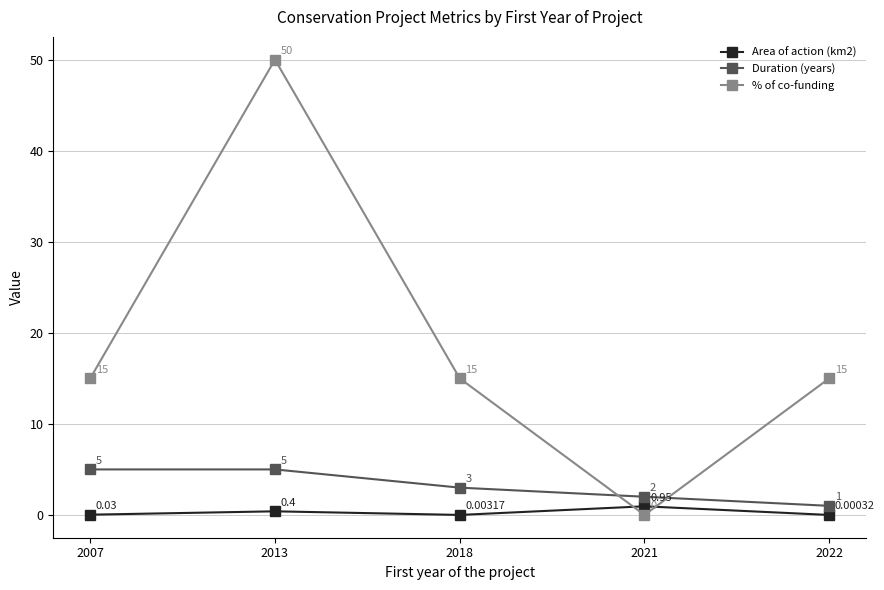

What value does the Area of action (km2) series have at 2013?

0.4